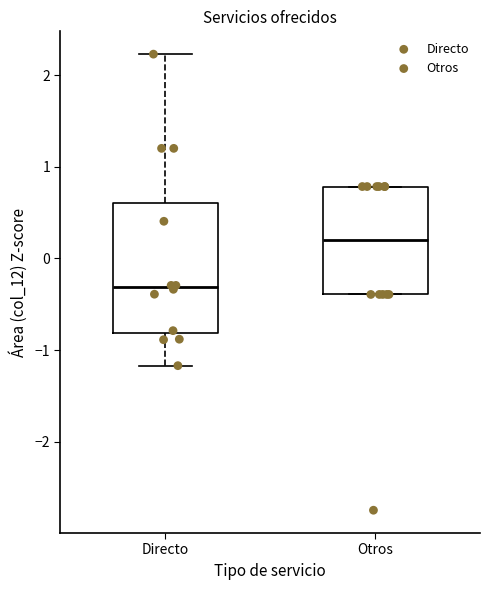

Which box has the highest median line?

Otros